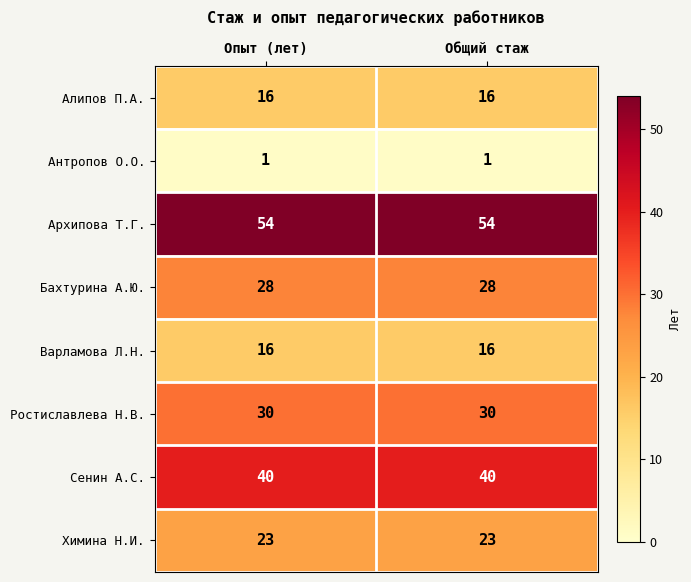

What is the total value across all series at Общий стаж?

208